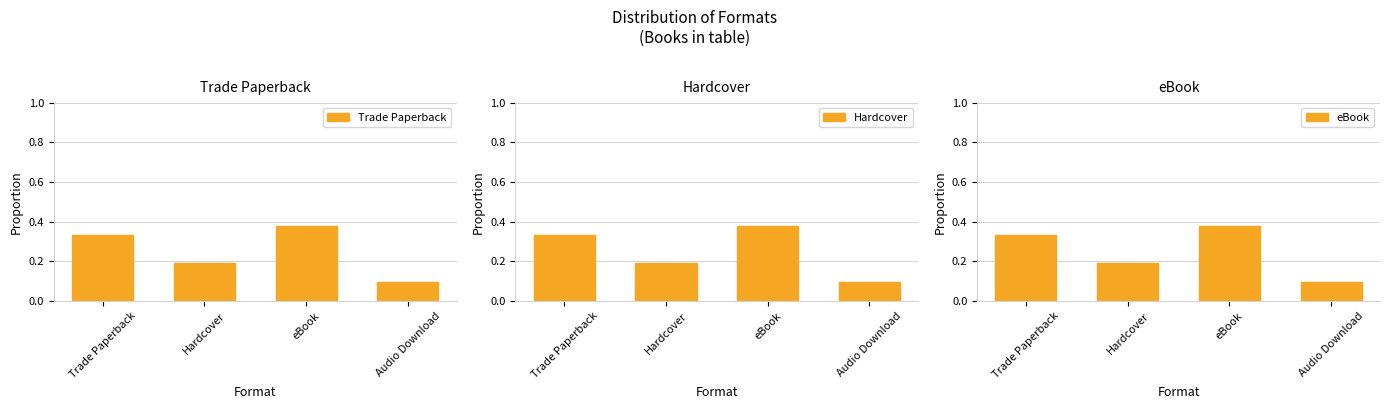

Rank the series at eBook from lowest to highest value.

Trade Paperback, Hardcover, eBook